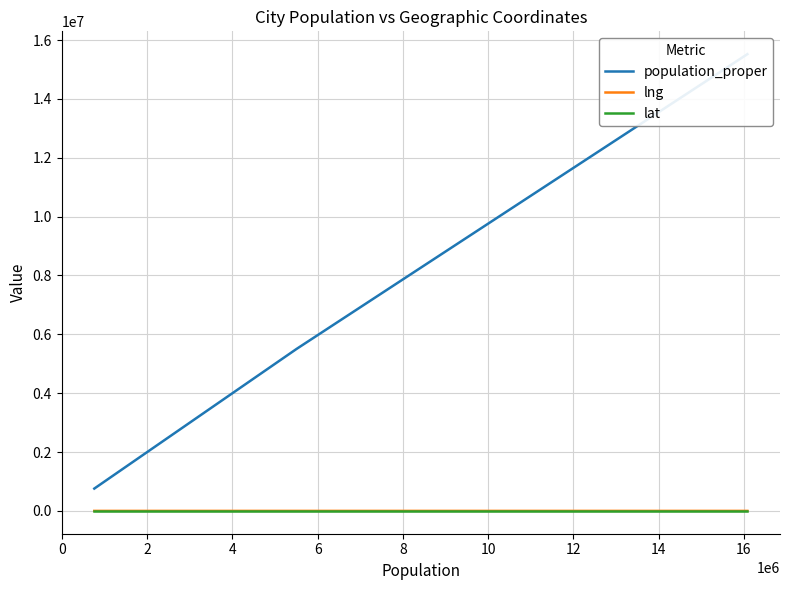

What is the minimum value shown in the chart?

27.1